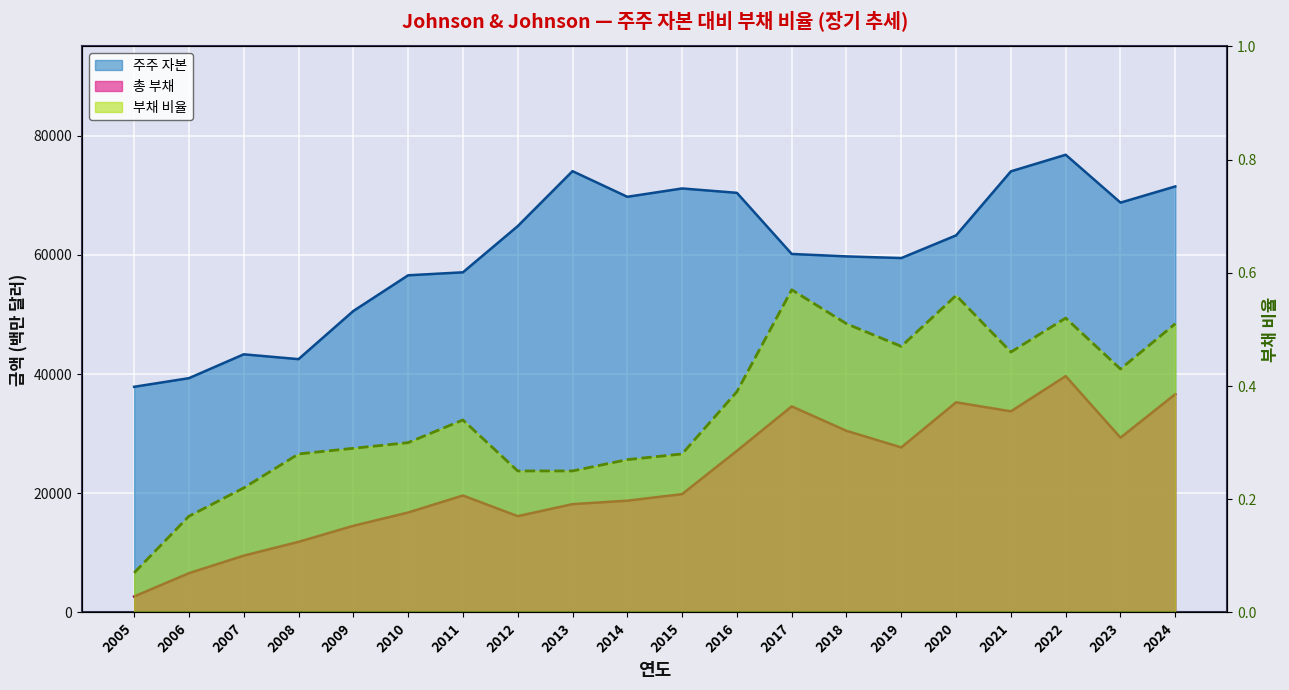

List the labels in order of 주주 자본 value, largest first.

2022, 2013, 2021, 2024, 2015, 2016, 2014, 2023, 2012, 2020, 2017, 2018, 2019, 2011, 2010, 2009, 2007, 2008, 2006, 2005